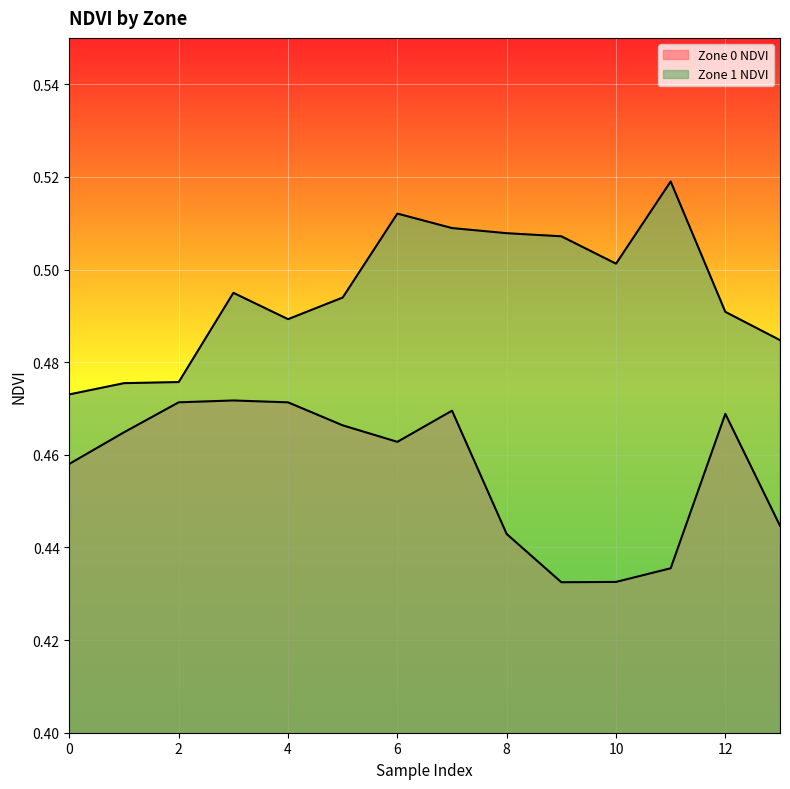

The value of Zone 1 NDVI at 1 is 0.3. True or false?

False